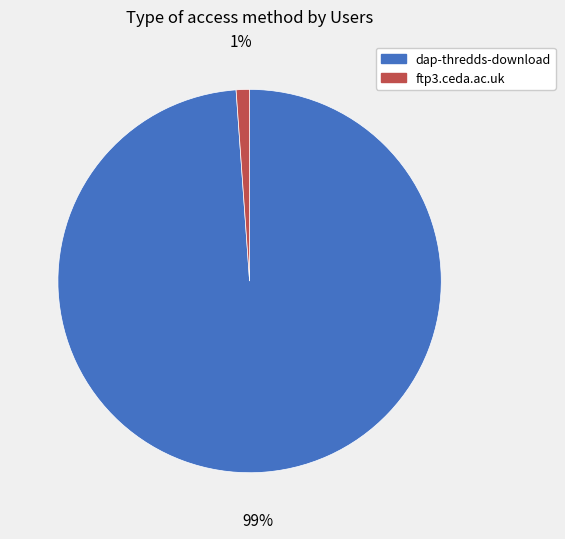

To the nearest percent, what portion does dap-thredds-download represent?

99%